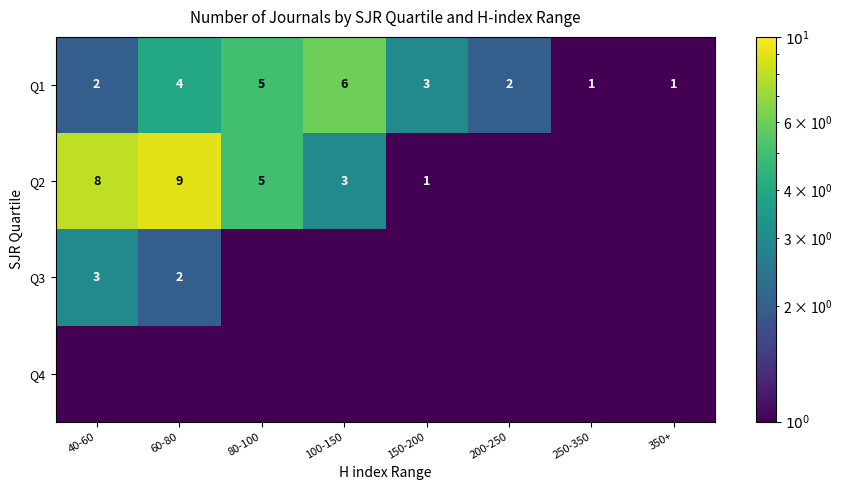

What is the sum of the Q1 values at 60-80 and 250-350?

5.0